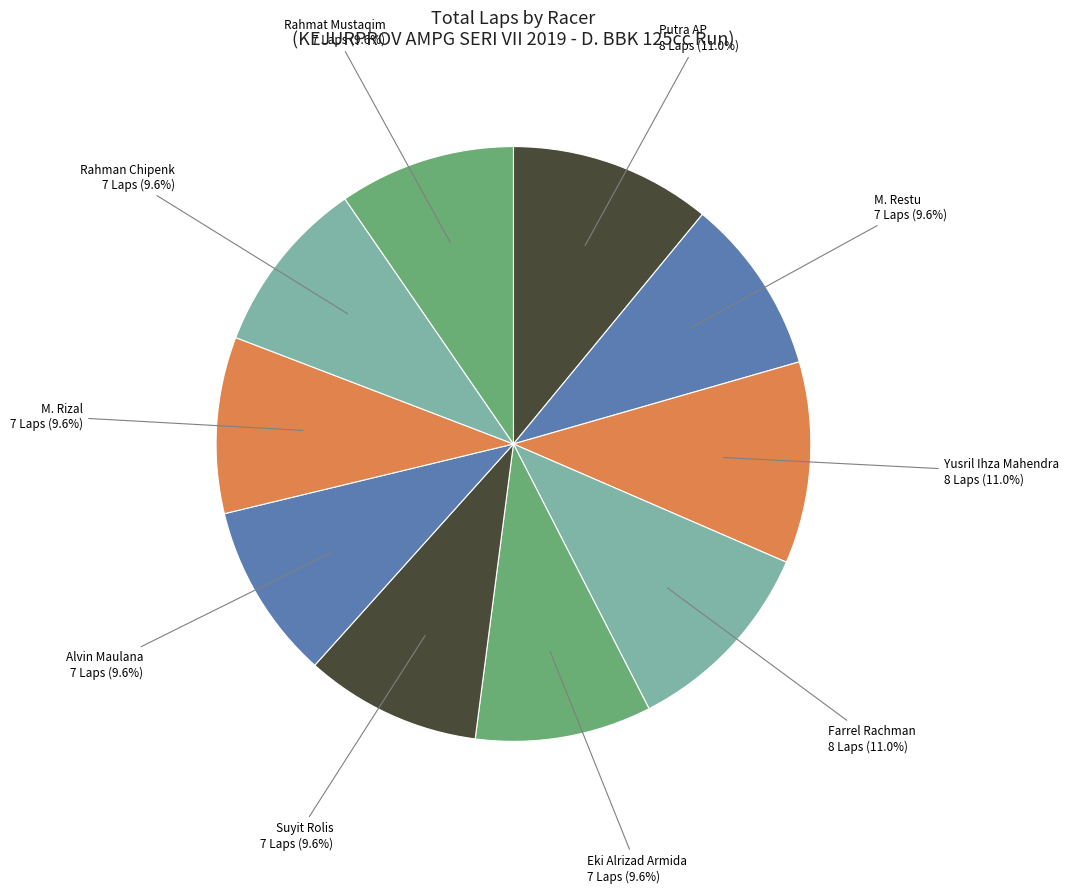

Is the sum of M. Restu and Yusril Ihza Mahendra greater than half?

No